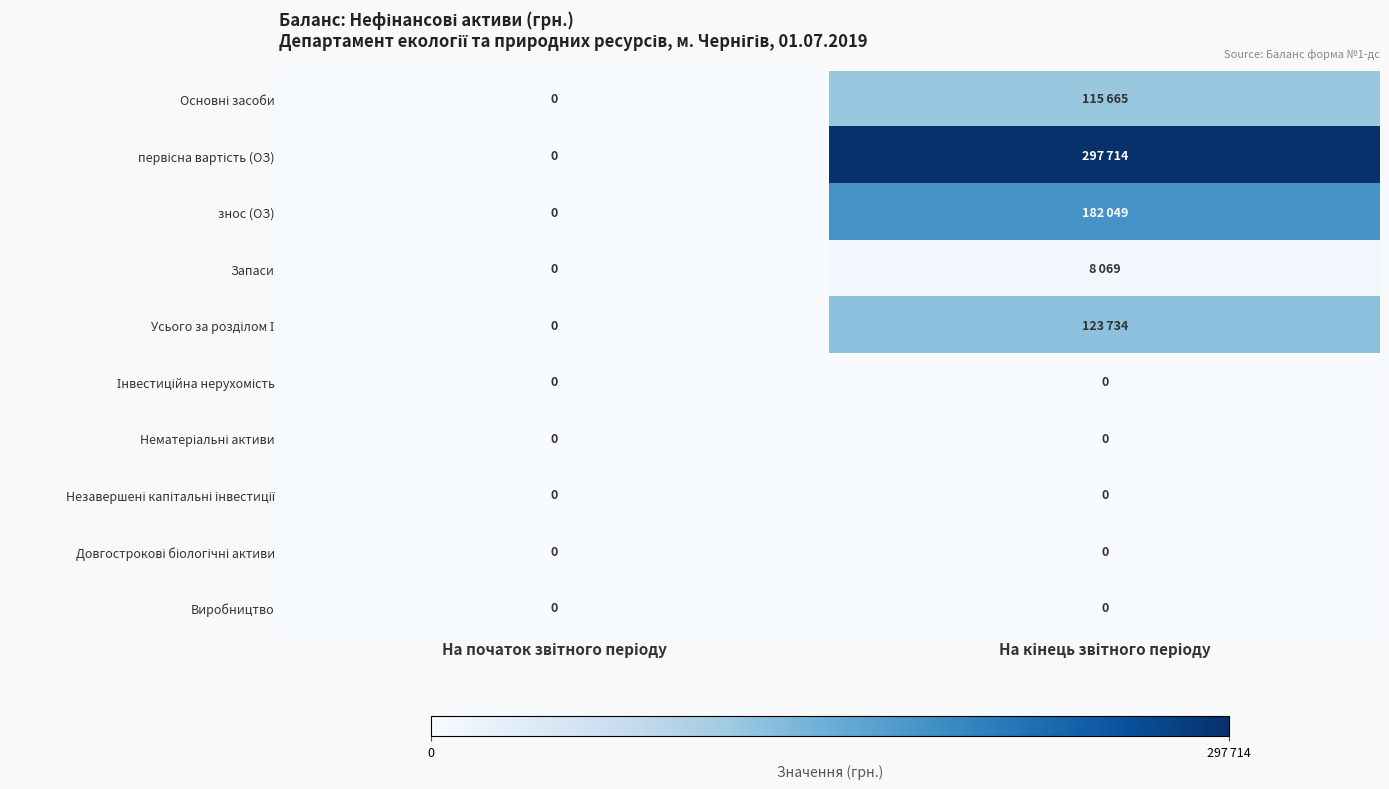

Is it true that первісна вартість (ОЗ) equals 110416 at На початок звітного періоду?

False